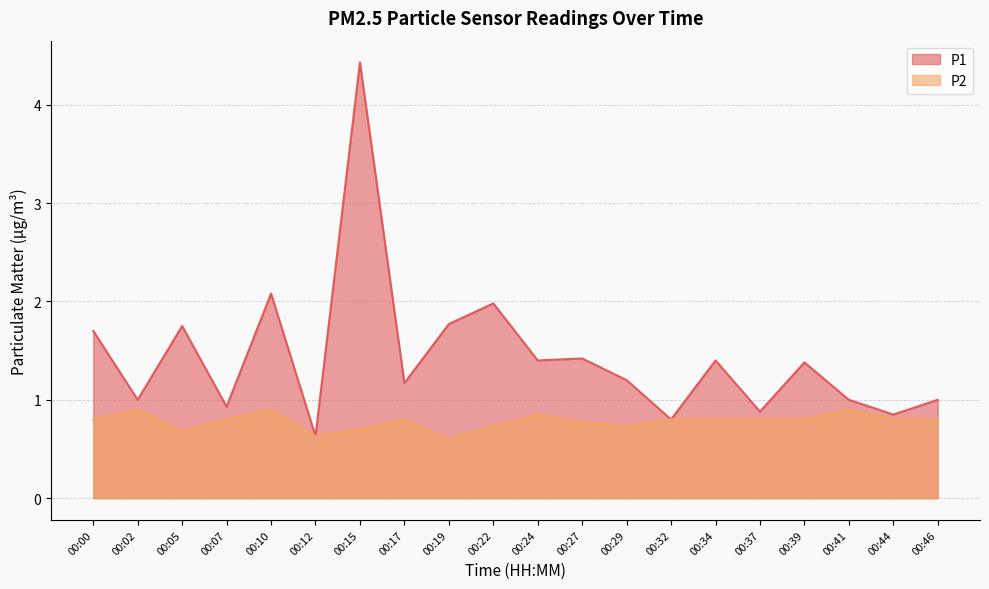

Is the value of P1 at 00:34 greater than the value of P2 at 00:15?

Yes